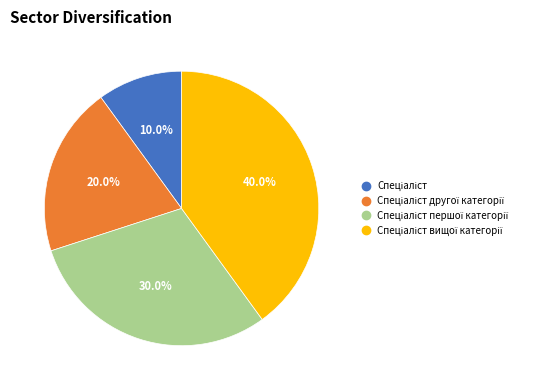

Does any single category account for the majority?

No